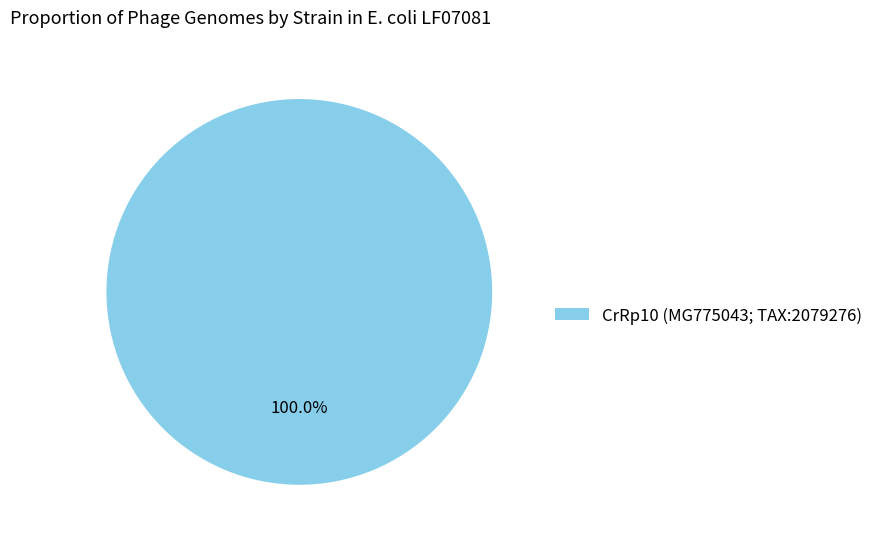

Rank the categories by value from lowest to highest.

CrRp10 (MG775043; TAX:2079276)